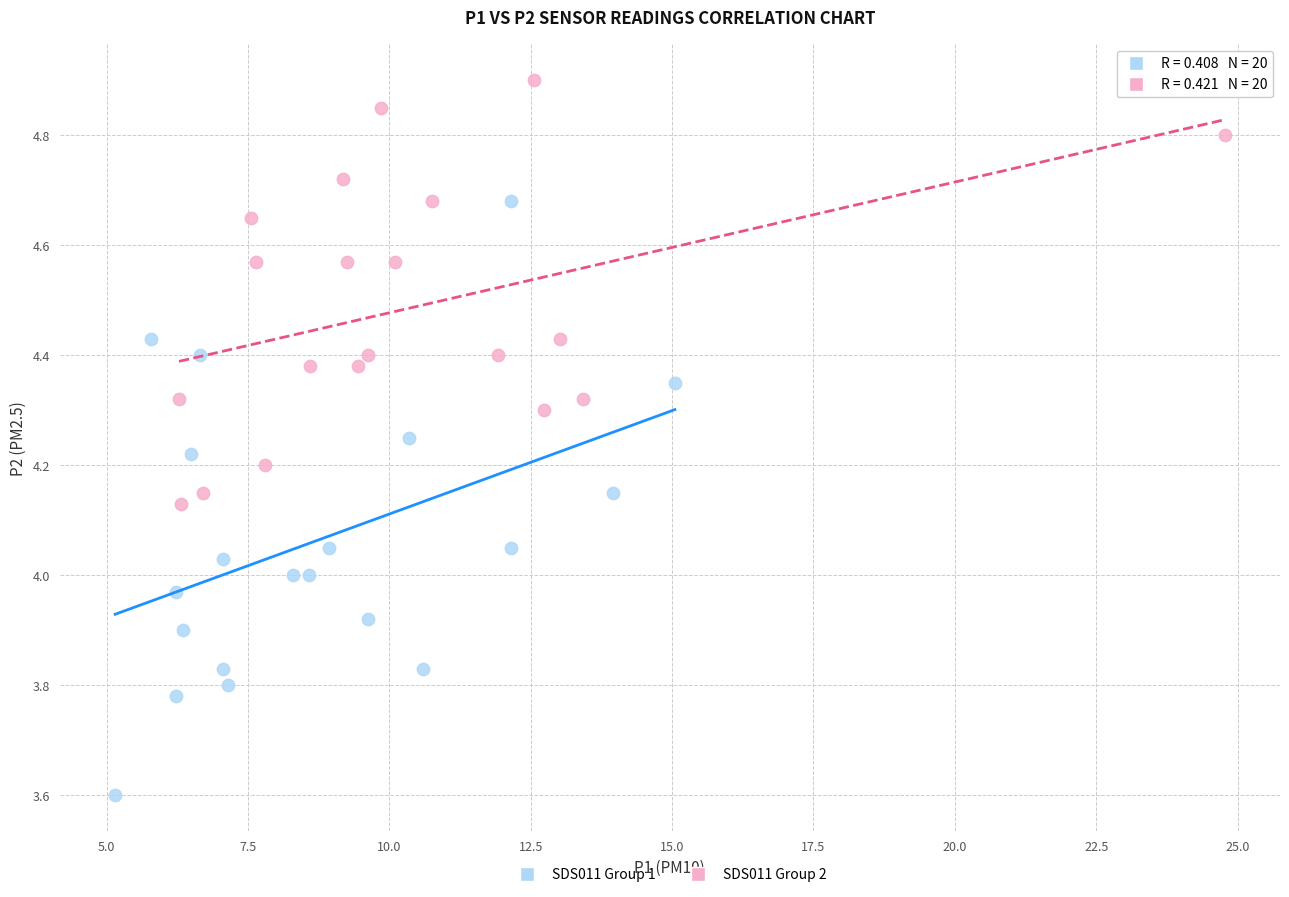

Which series contains the highest Y value?

SDS011 Group 2